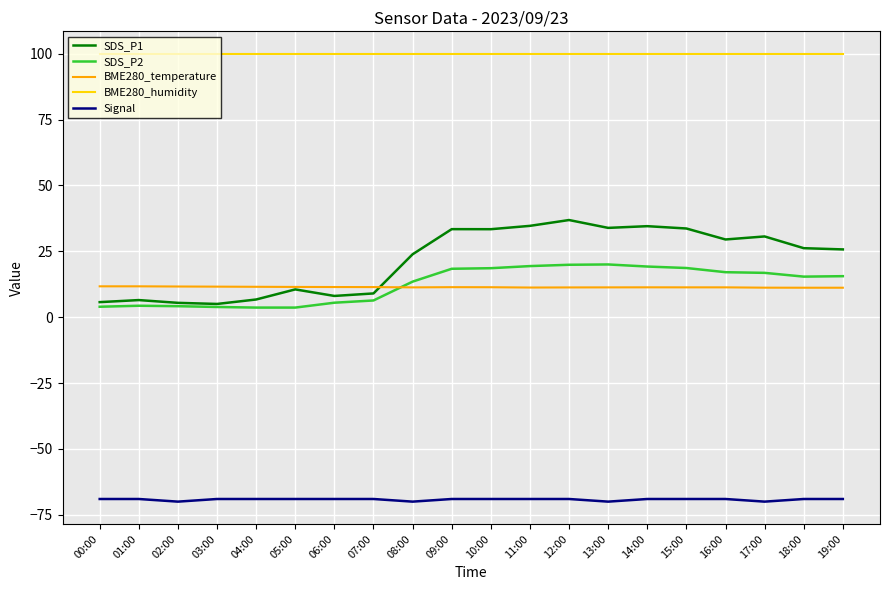

At 14:00, list the series in order from largest to smallest.

BME280_humidity, SDS_P1, SDS_P2, BME280_temperature, Signal